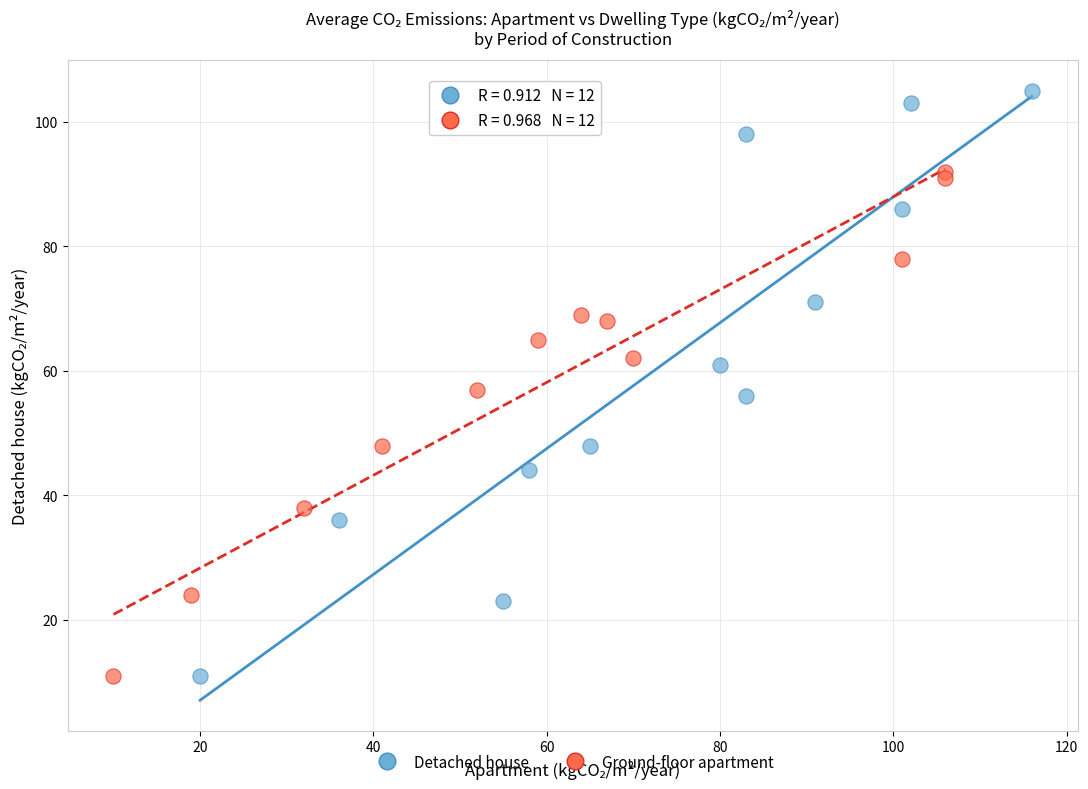

What are all the series names shown in the legend?

Detached house, Ground-floor apartment